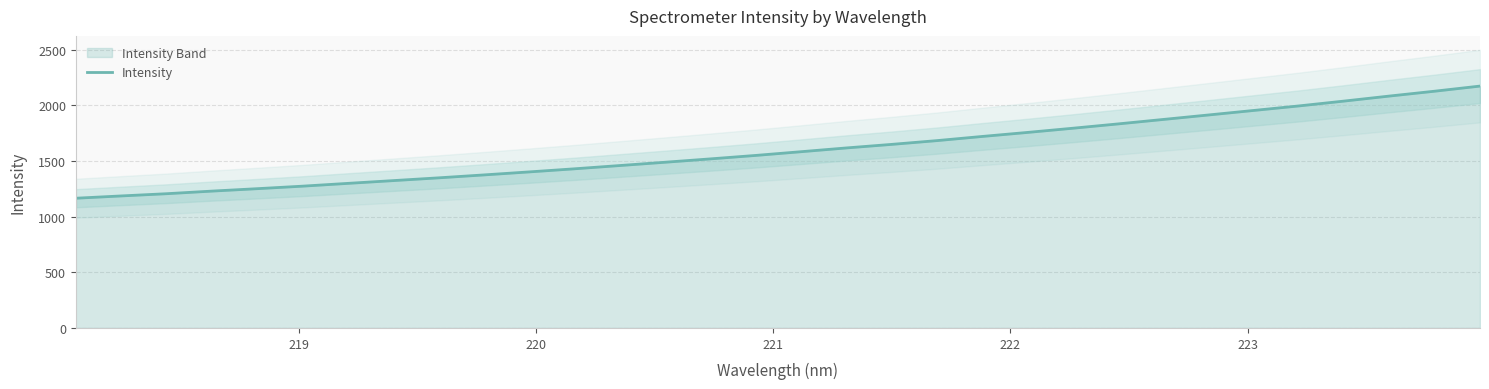

Count the number of data series in this chart.

1